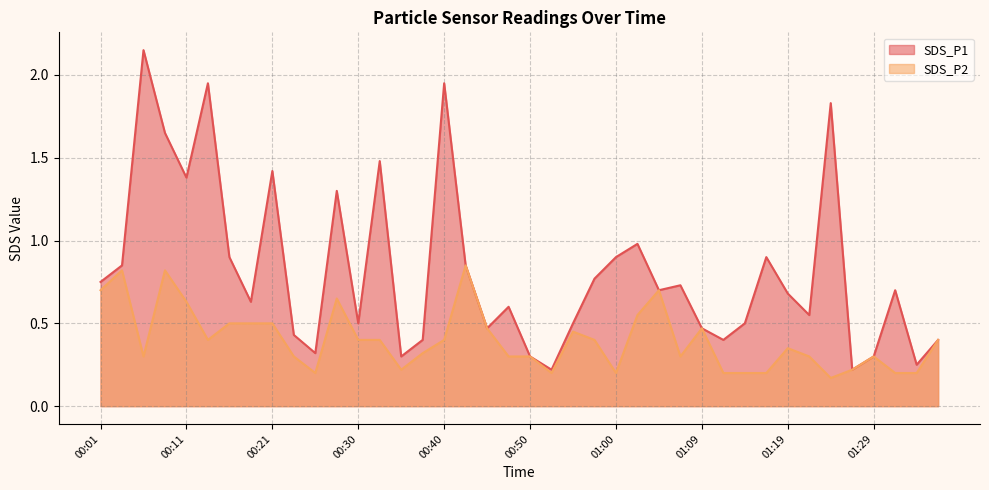

True or false: SDS_P2 and SDS_P1 cross at least once.

False